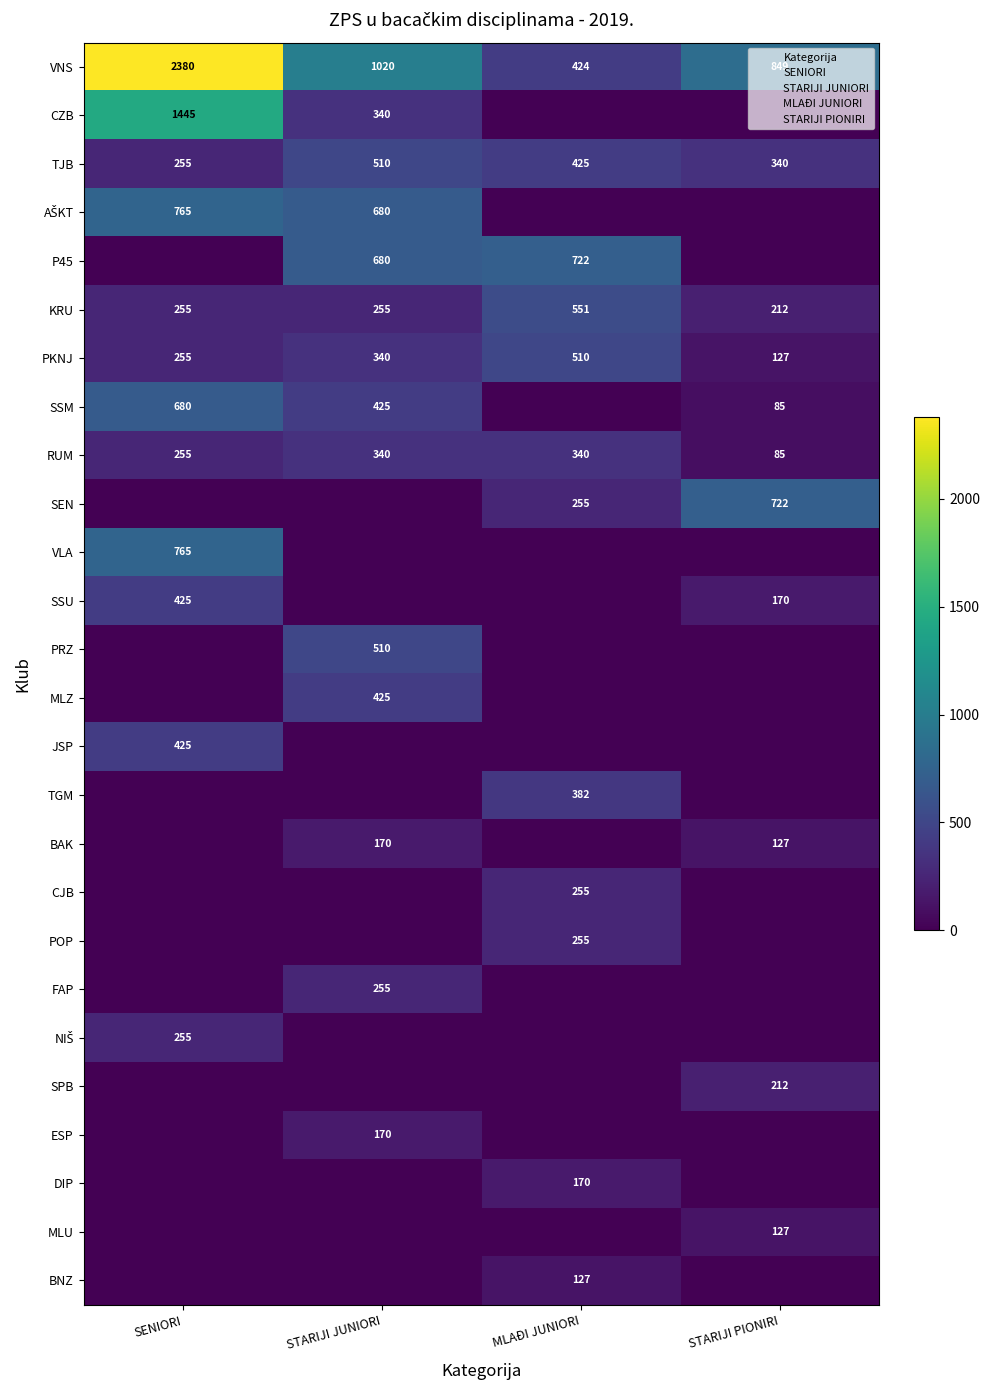

How many values in the BAK series exceed 127?

1